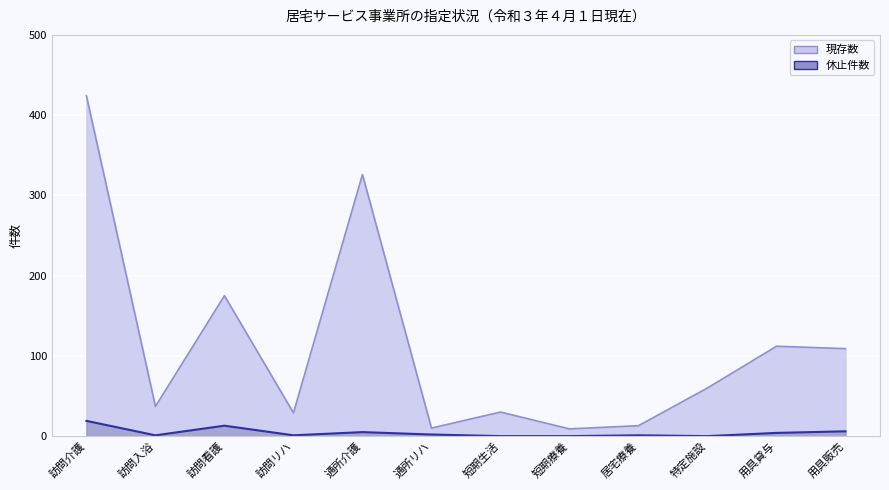

Reading right to left, transcribe all the data shown in this chart.

現存数: 用具販売=109	用具貸与=112	特定施設=60	居宅療養=13	短期療養=9	短期生活=30	通所リハ=10	通所介護=326	訪問リハ=29	訪問看護=175	訪問入浴=37	訪問介護=424
休止件数: 用具販売=6	用具貸与=4	特定施設=0	居宅療養=1	短期療養=0	短期生活=0	通所リハ=2	通所介護=5	訪問リハ=1	訪問看護=13	訪問入浴=1	訪問介護=19